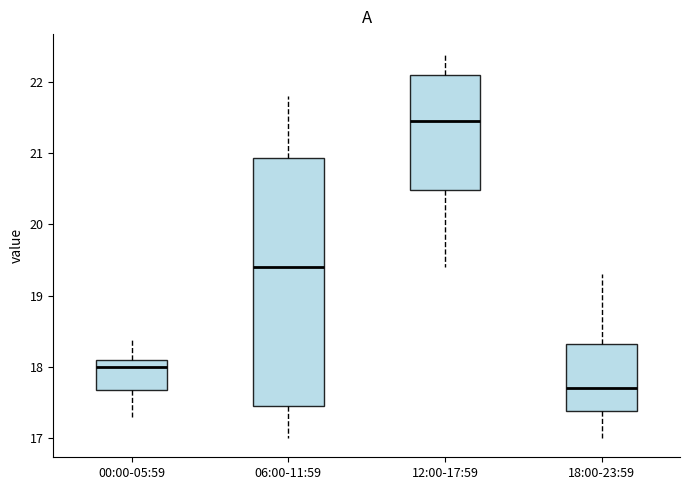

Which box has the lowest median line?

18:00-23:59